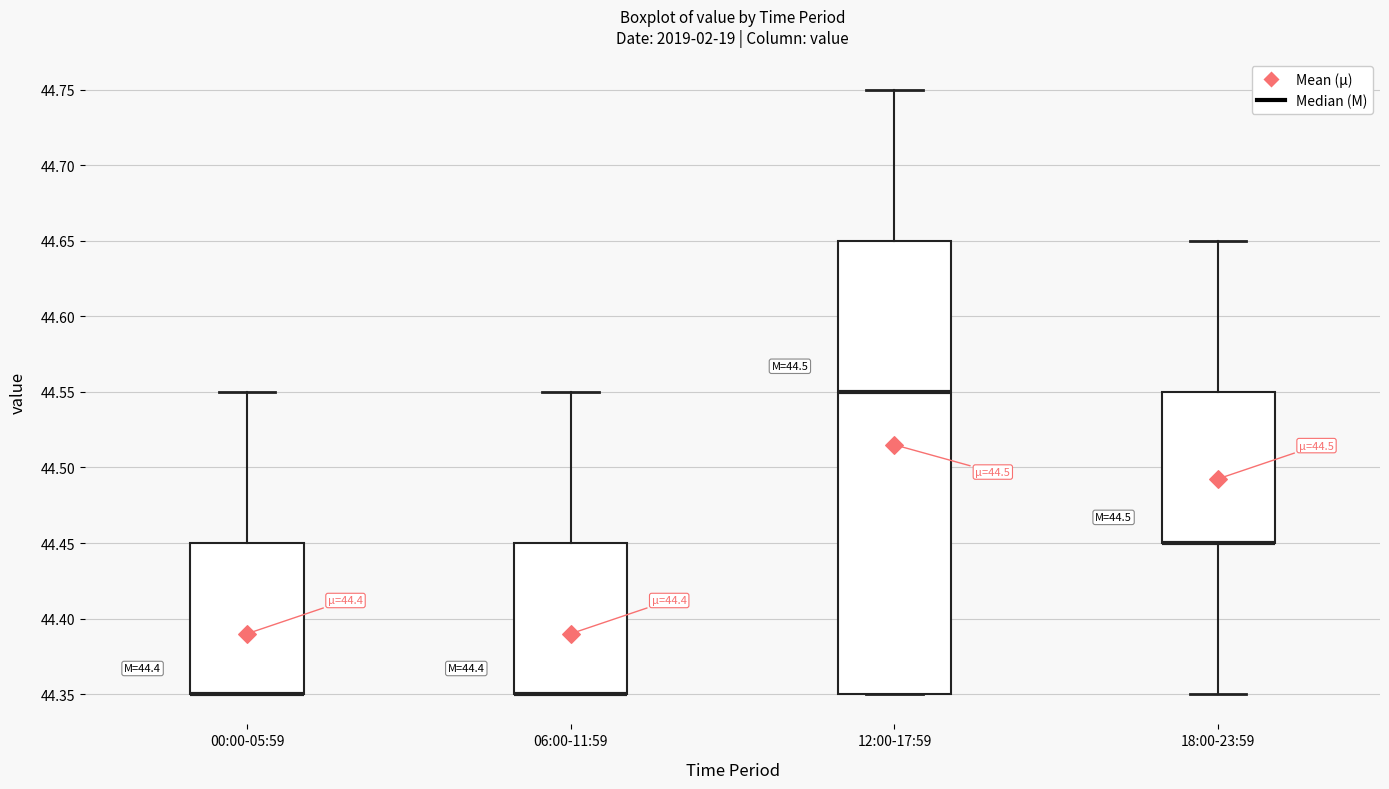

Reading left to right, read every box against the y-axis: the position of its median line, the range the box covers, and the ends of its whiskers. The values are not printed on the chart, so give them approximately, as read against the axis.

00:00-05:59: median 44.35 (drawn on the box's lower edge), box 44.35 to 44.45, whiskers 44.35 to 44.55
06:00-11:59: median 44.35 (drawn on the box's lower edge), box 44.35 to 44.45, whiskers 44.35 to 44.55
12:00-17:59: median 44.55, box 44.35 to 44.65, whiskers 44.35 to 44.75
18:00-23:59: median 44.45 (drawn on the box's lower edge), box 44.45 to 44.55, whiskers 44.35 to 44.65